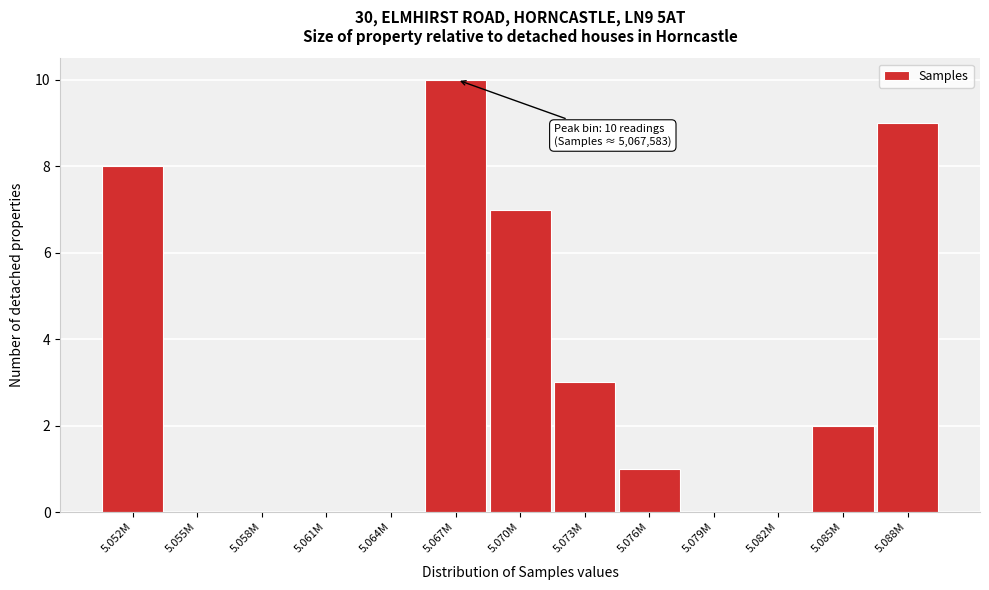

Reading left to right, transcribe all the data shown in this chart.

5.052M=8	5.055M=0	5.058M=0	5.061M=0	5.064M=0	5.067M=10	5.070M=7	5.073M=3	5.076M=1	5.079M=0	5.082M=0	5.085M=2	5.088M=9